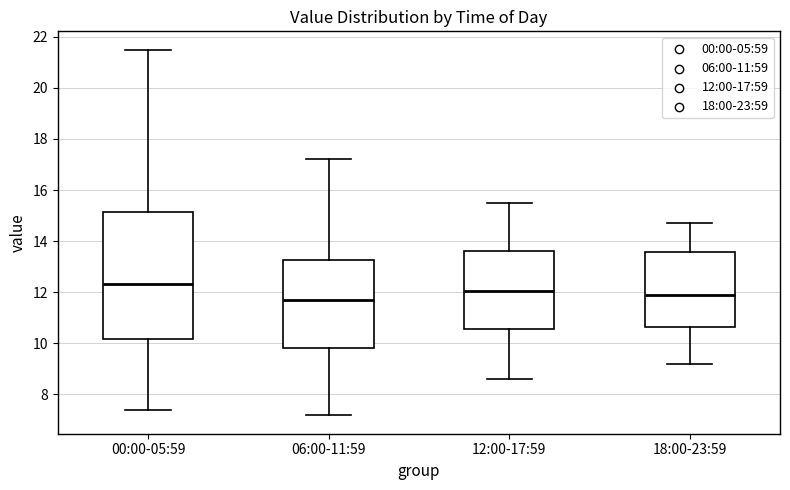

Where does the upper whisker of the box for 00:00-05:59 end on the y-axis? The values are not printed on the chart, so give them approximately, as read against the axis.

21.6